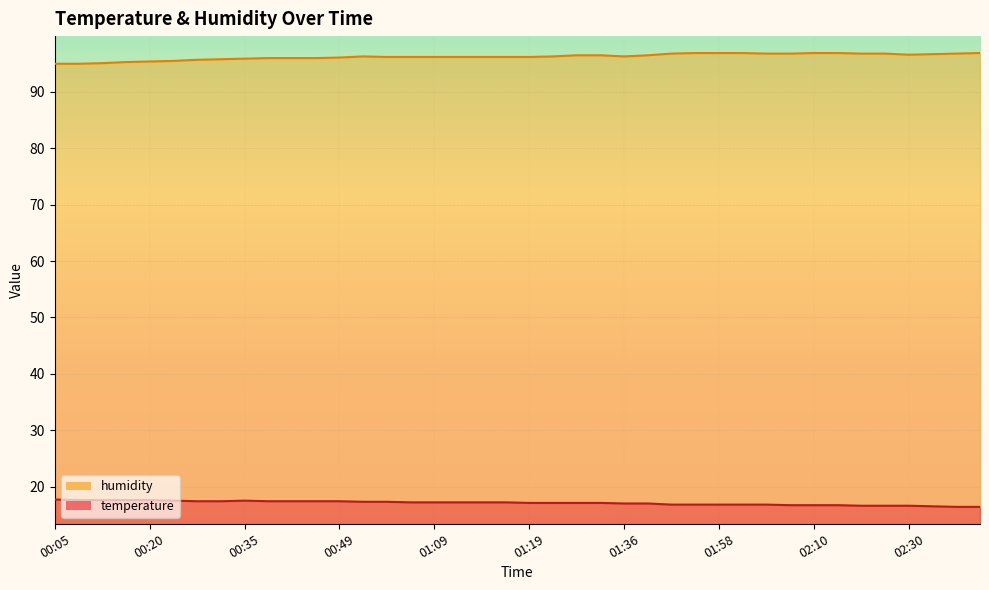

At which category does temperature reach its first local peak?

00:35